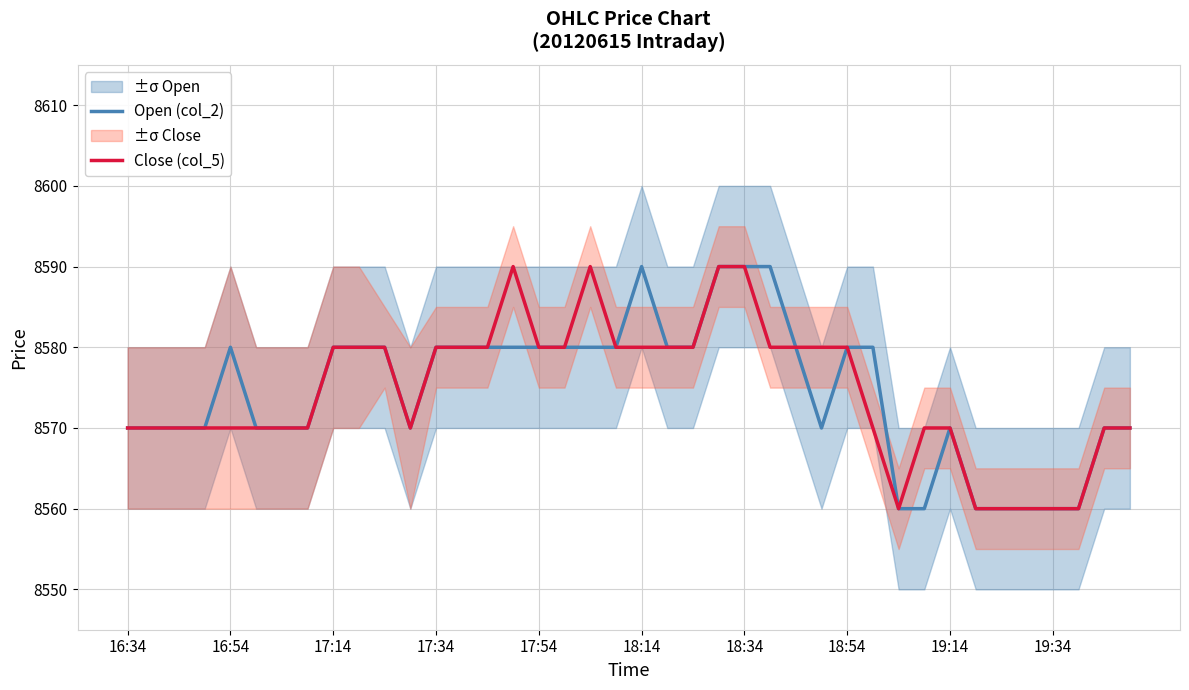

True or false: Close (col_5) has a value of 11488 at 19:34.

False